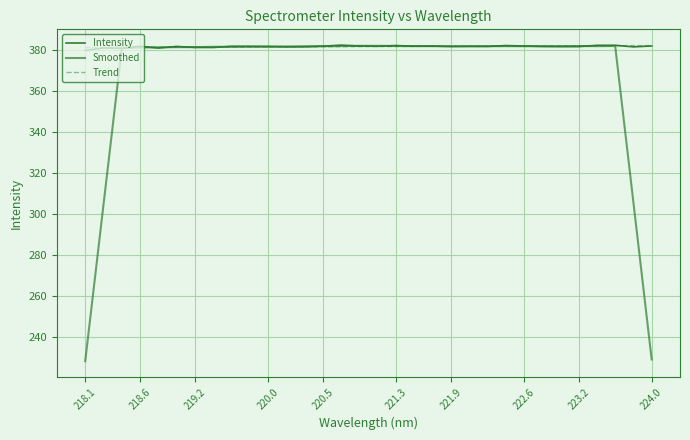

Between which two adjacent categories do Intensity and Smoothed first intersect?

218.6 and 219.2